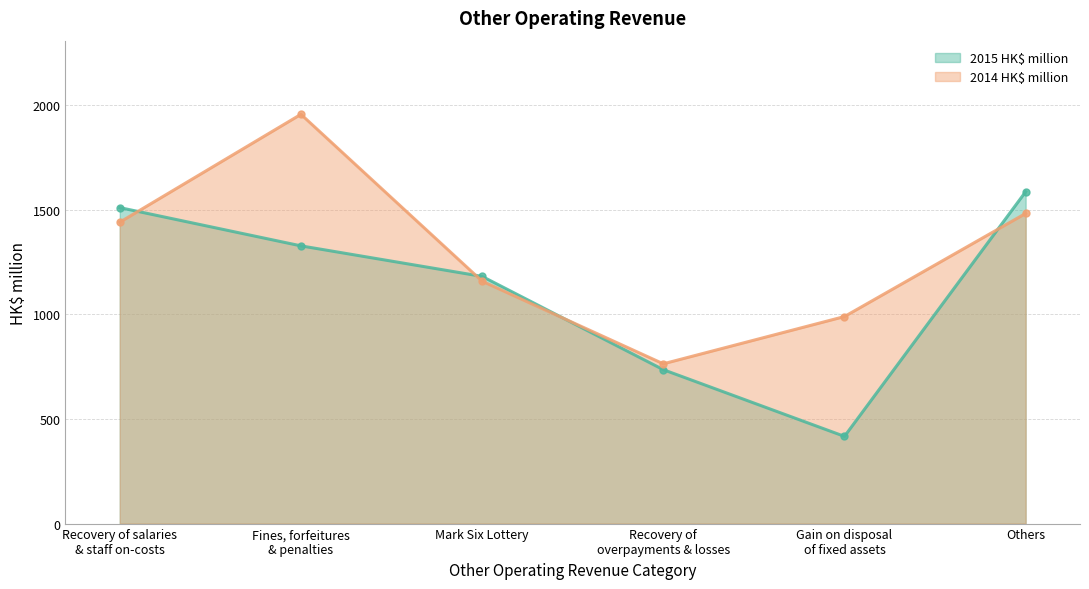

How many categories are shown in the chart?

6